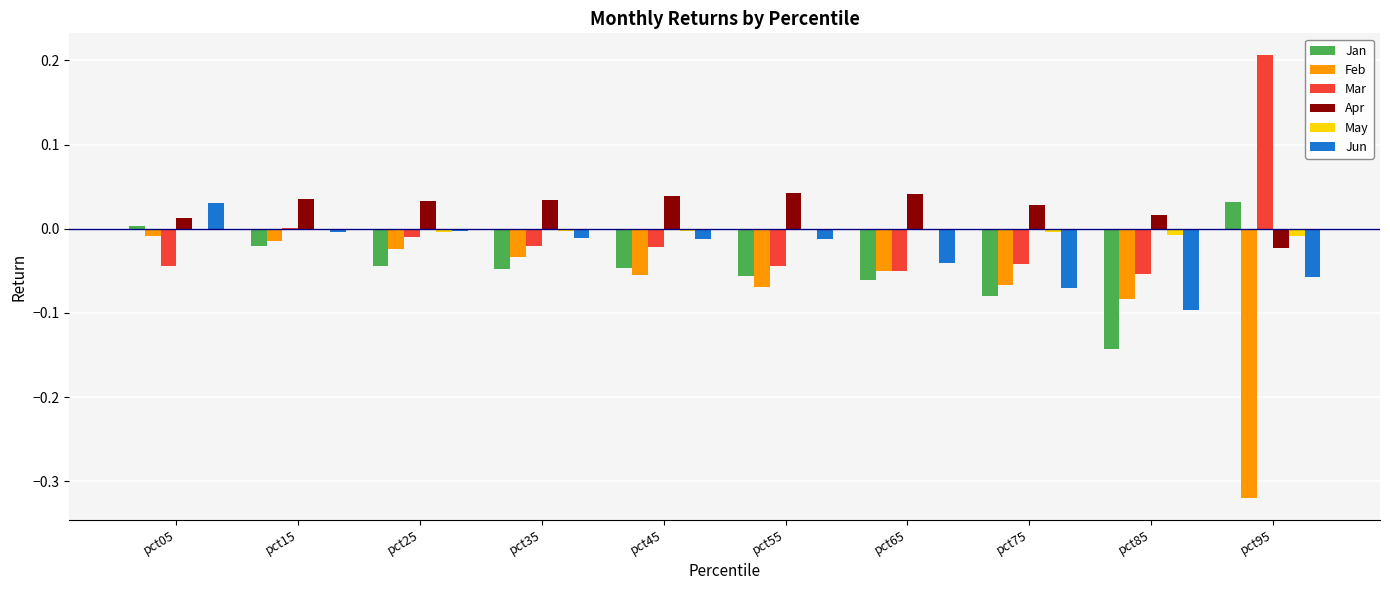

Is it true that Jun equals -0.0 at pct65?

True